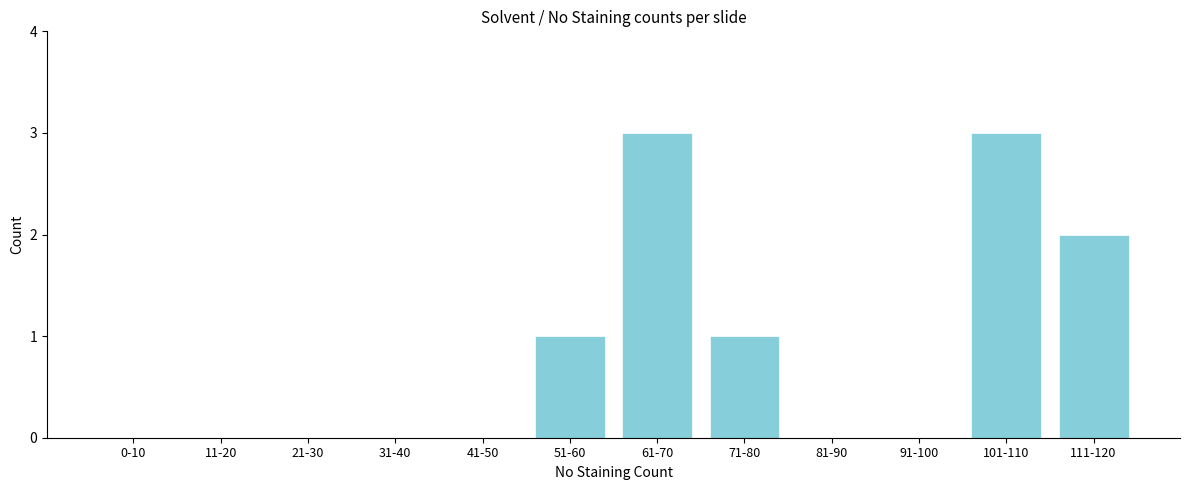

Reading left to right, what are all the values shown in this chart?

0-10=0	11-20=0	21-30=0	31-40=0	41-50=0	51-60=1	61-70=3	71-80=1	81-90=0	91-100=0	101-110=3	111-120=2